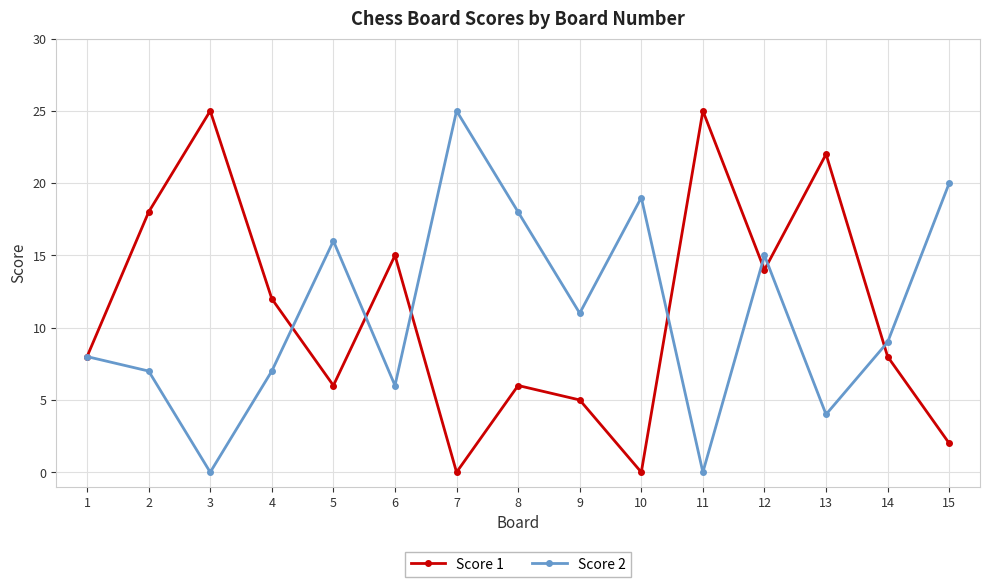

At which category does Score 2 reach its first local valley?

3